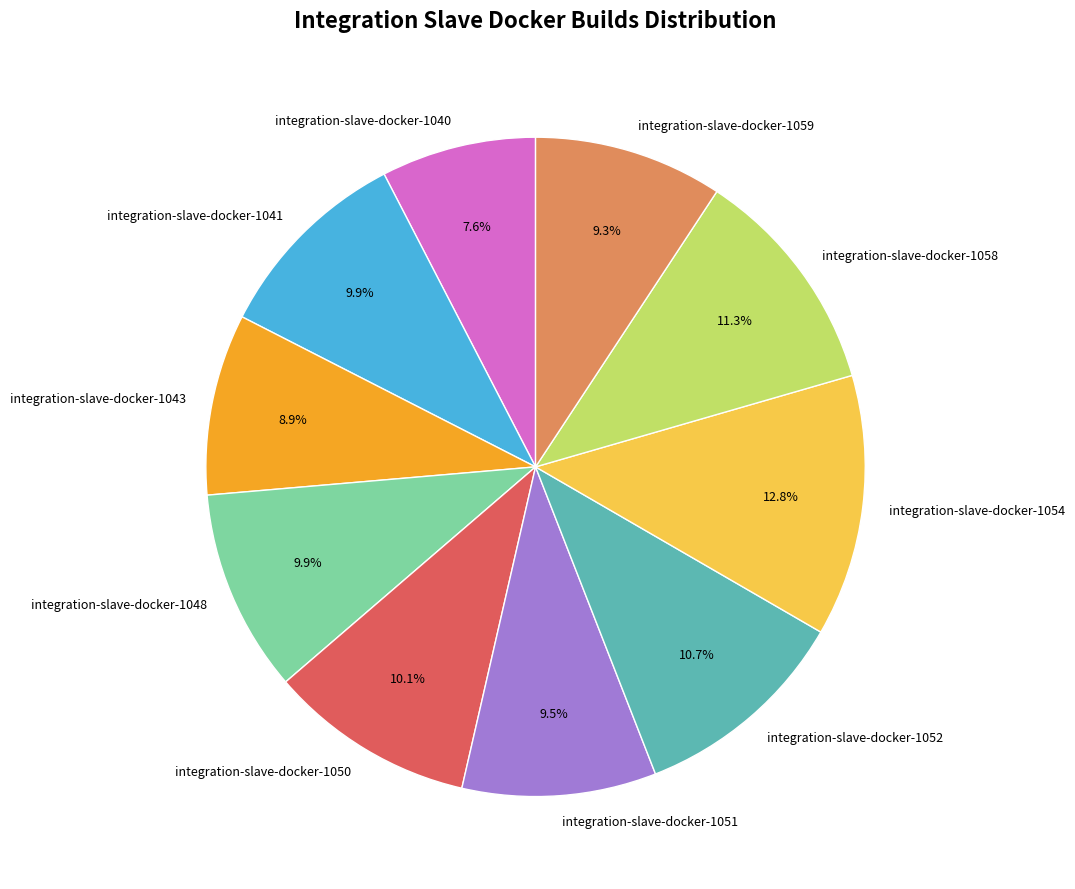

True or false: integration-slave-docker-1054 accounts for 2% of the total.

False